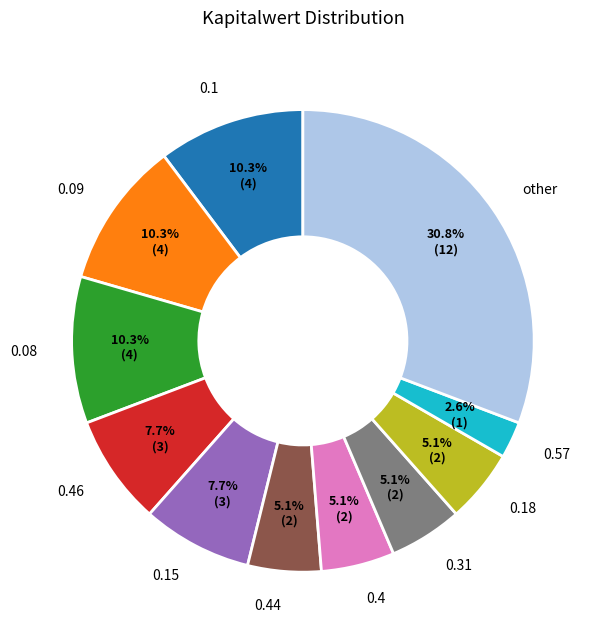

To the nearest percent, what is the difference between the largest and smallest slice percentages?

28%